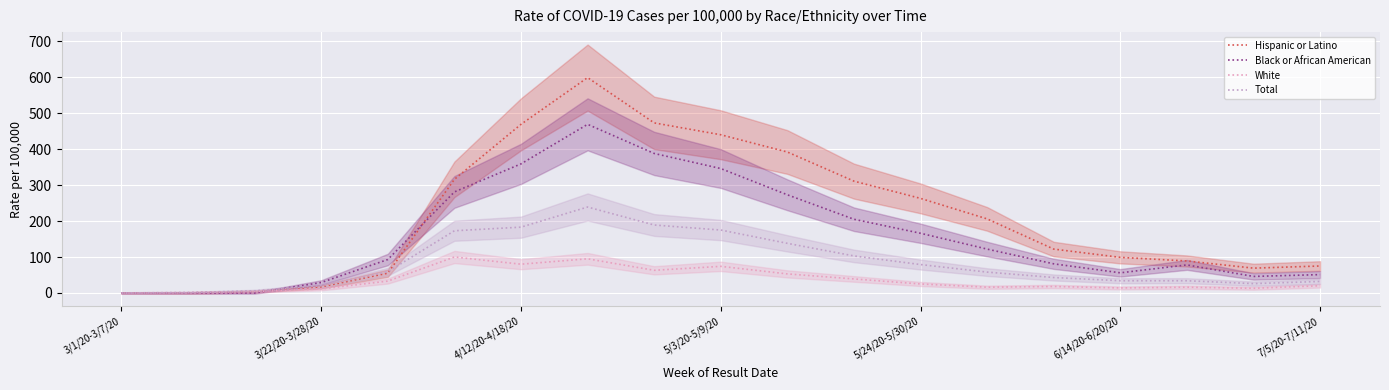

The value of Black or African American at 14 is 34. True or false?

False